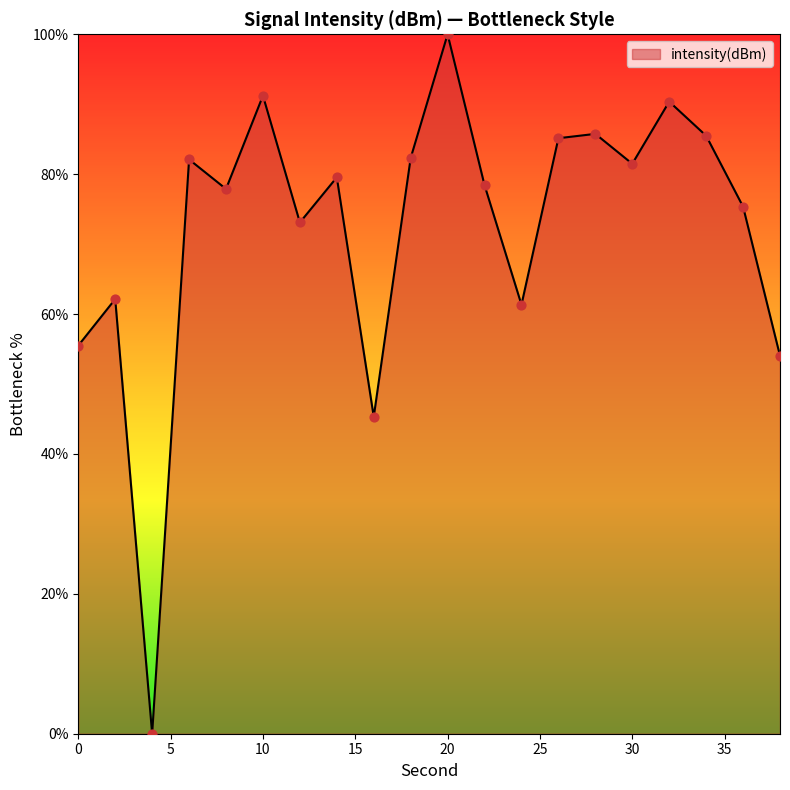

What is the difference between the maximum and minimum values?

100.0